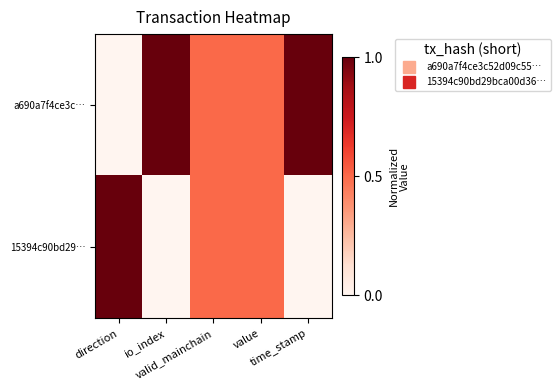

Reading right to left, transcribe all the data shown in this chart.

a690a7f4ce3c…: time_stamp=1.0	value=0.5	valid_mainchain=0.5	io_index=1.0	direction=0.0
15394c90bd29…: time_stamp=0.0	value=0.5	valid_mainchain=0.5	io_index=0.0	direction=1.0